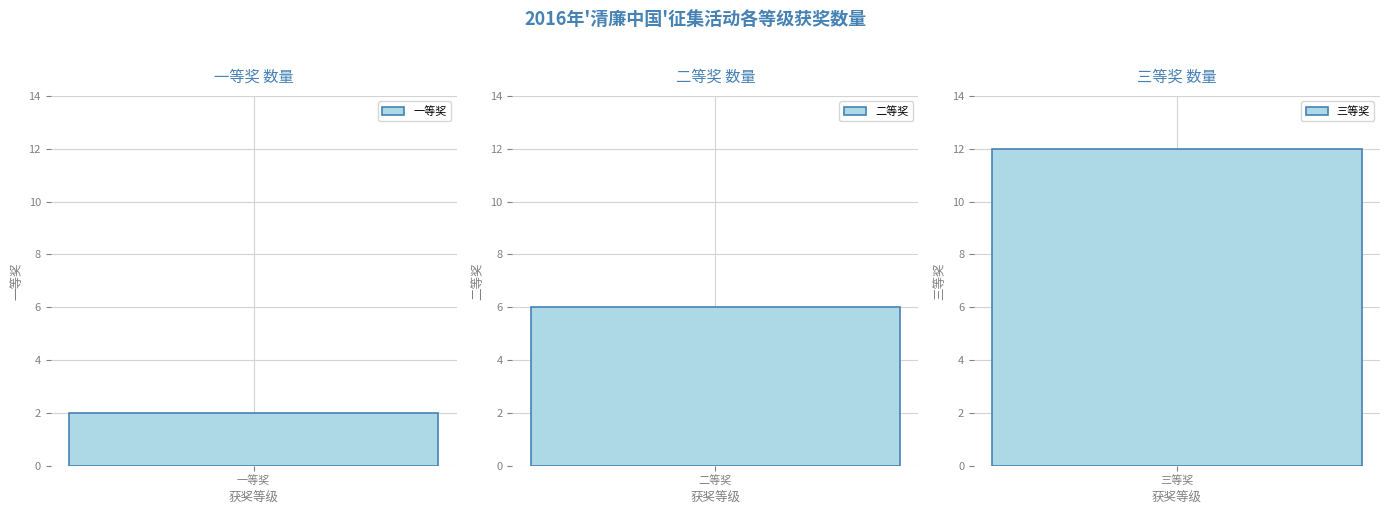

What is the average value?

7